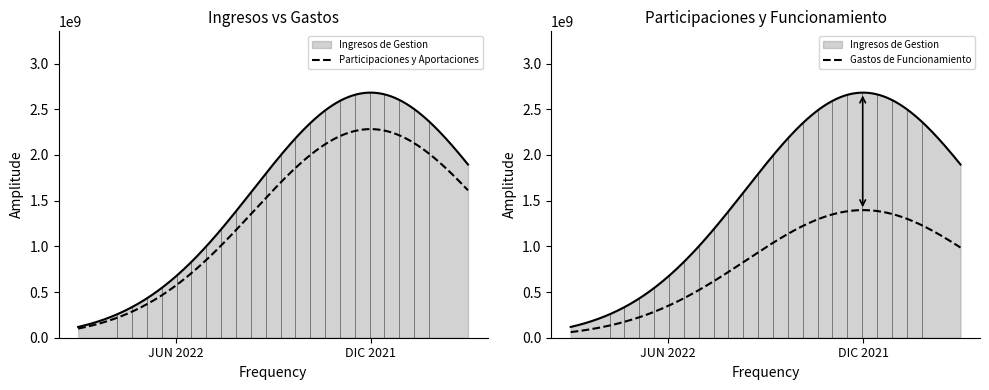

Does the chart have visible grid lines?

No